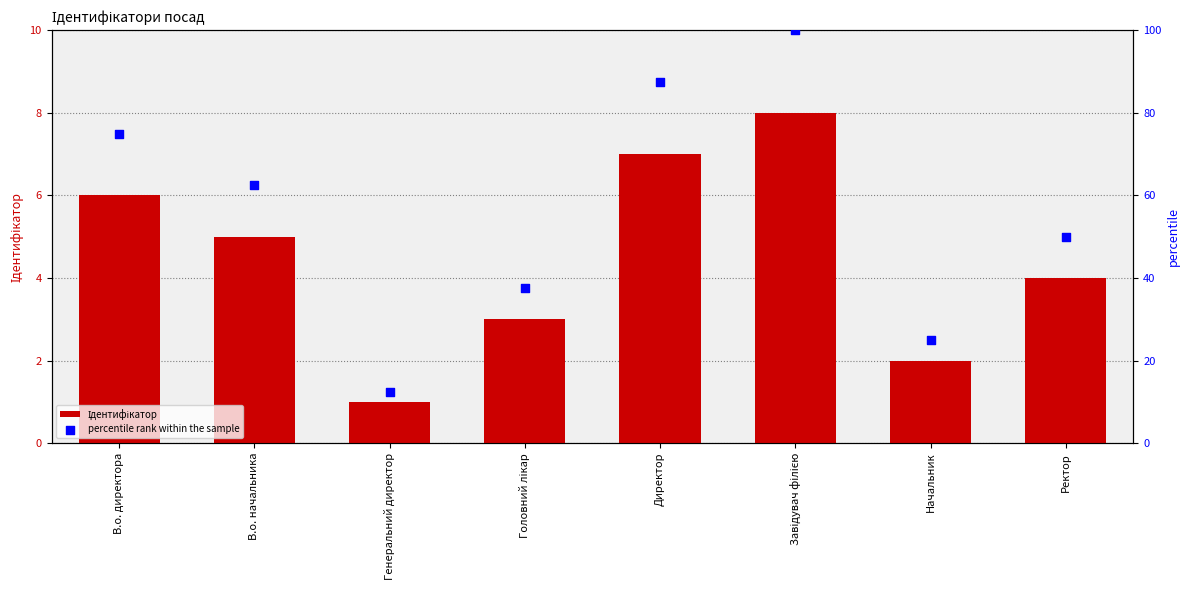

Is the value of percentile rank within the sample at Генеральний директор greater than the value of Ідентифікатор at Начальник?

Yes